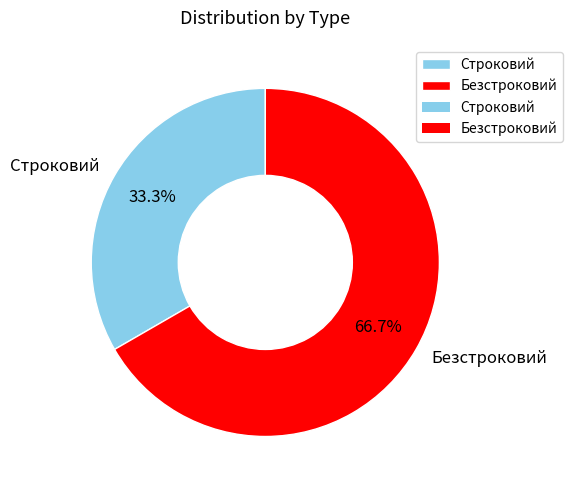

To the nearest percent, what is the difference between the Строковий and Безстроковий slice percentages?

33%